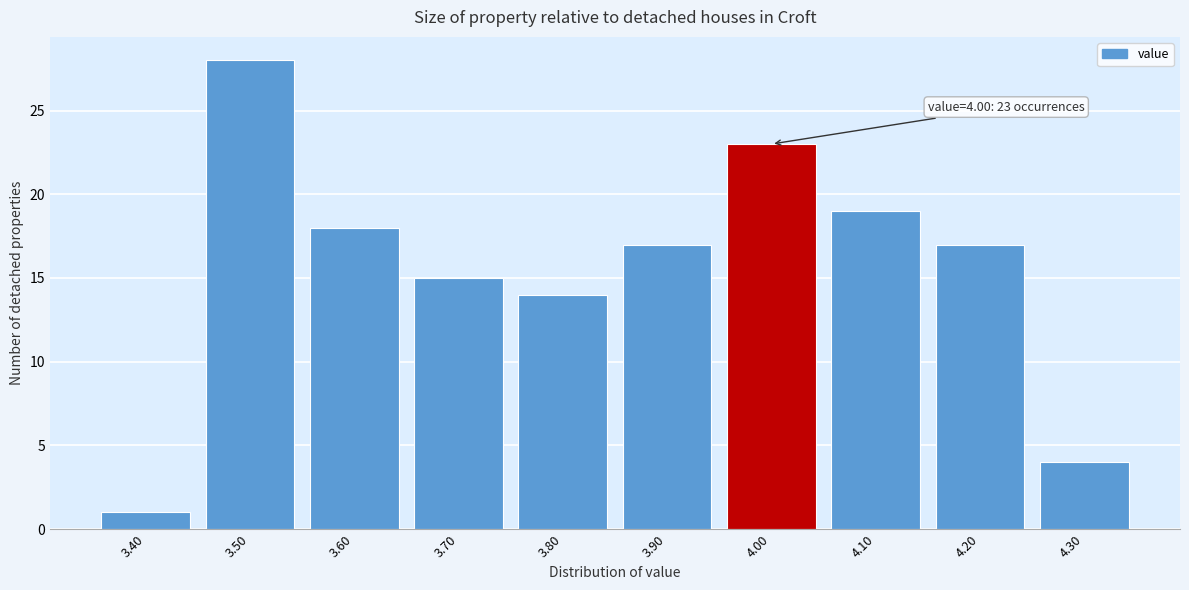

Reading right to left, extract all data points from this chart.

4.30=4	4.20=17	4.10=19	4.00=23	3.90=17	3.80=14	3.70=15	3.60=18	3.50=28	3.40=1